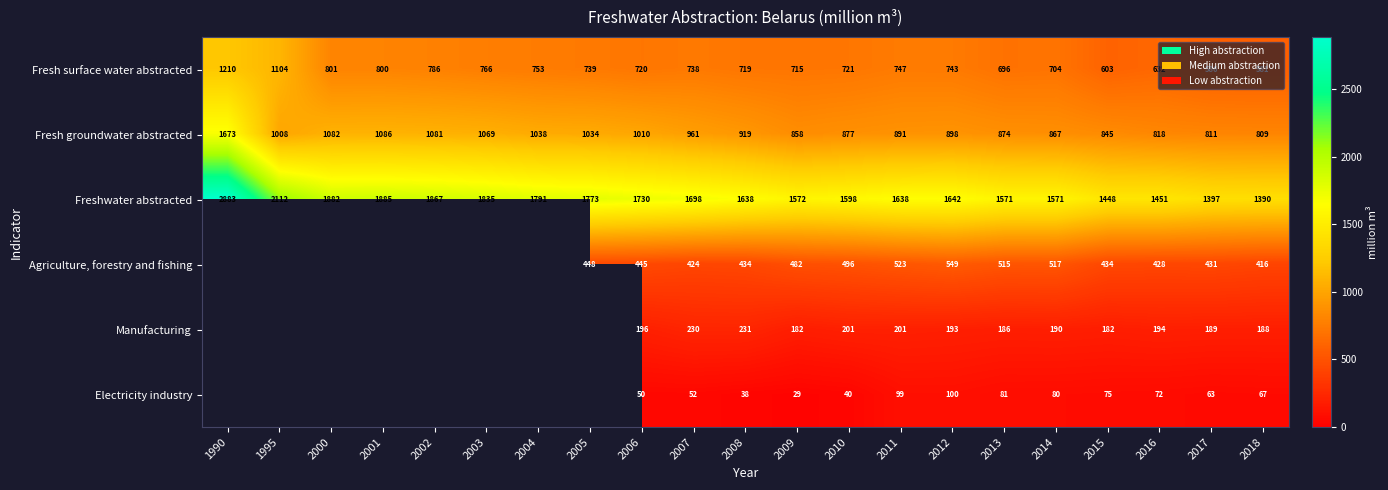

What is the sum of all Freshwater abstracted values?

36372